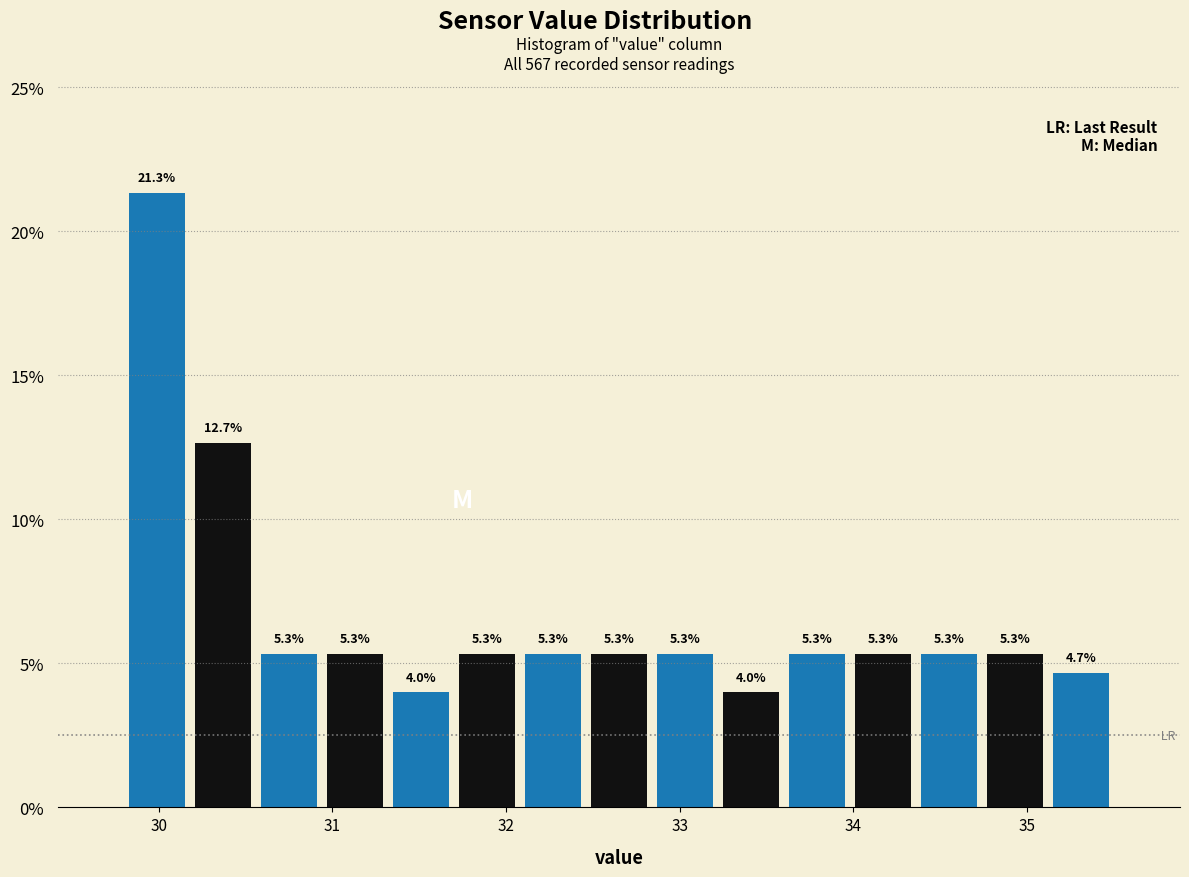

Read against the x-axis, roughly where is the centre of the tallest bar?

30.0